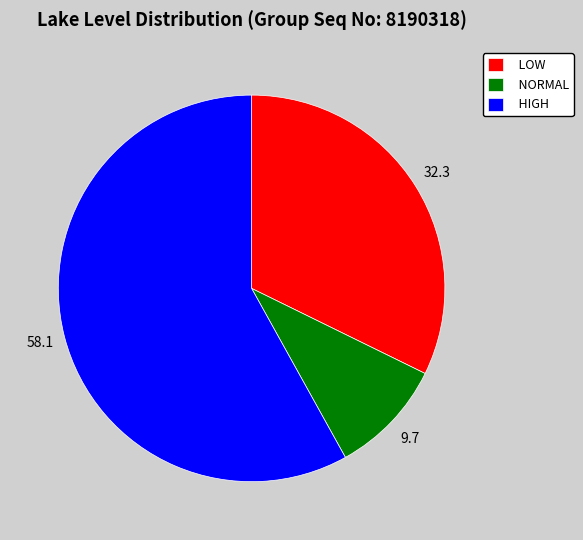

Is there a majority slice in this chart?

Yes